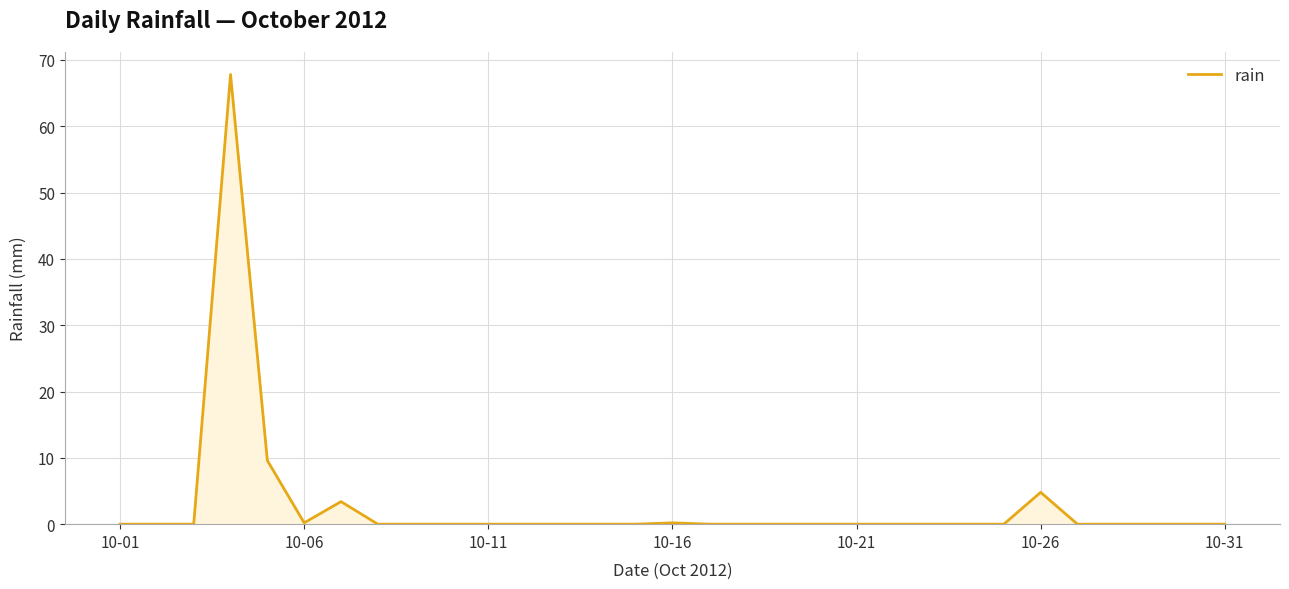

How many lines are shown in the chart?

1